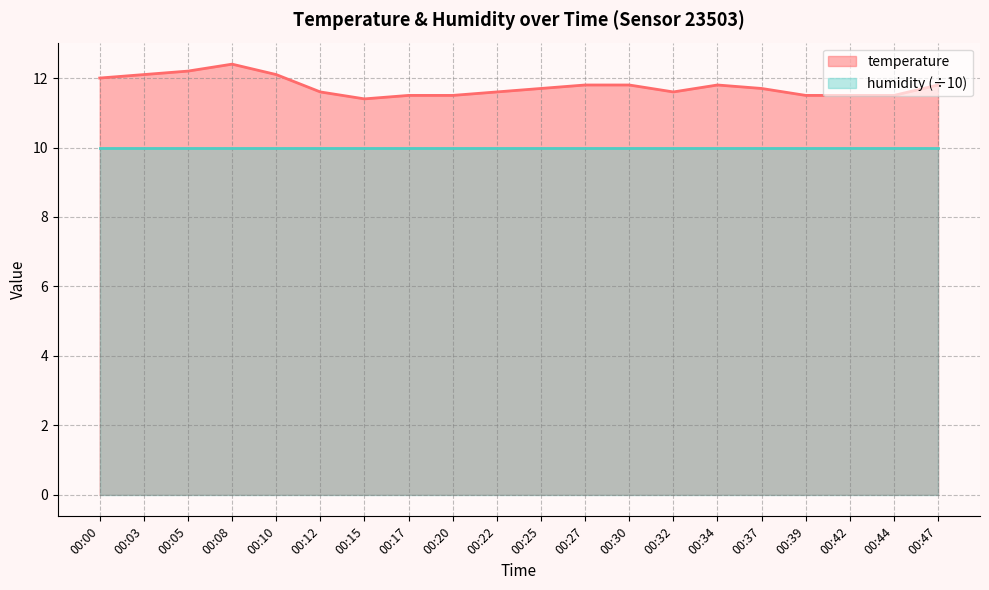

Rank the categories by value from lowest to highest.

00:15, 00:17, 00:20, 00:39, 00:42, 00:44, 00:12, 00:22, 00:32, 00:25, 00:37, 00:27, 00:30, 00:34, 00:47, 00:00, 00:03, 00:10, 00:05, 00:08